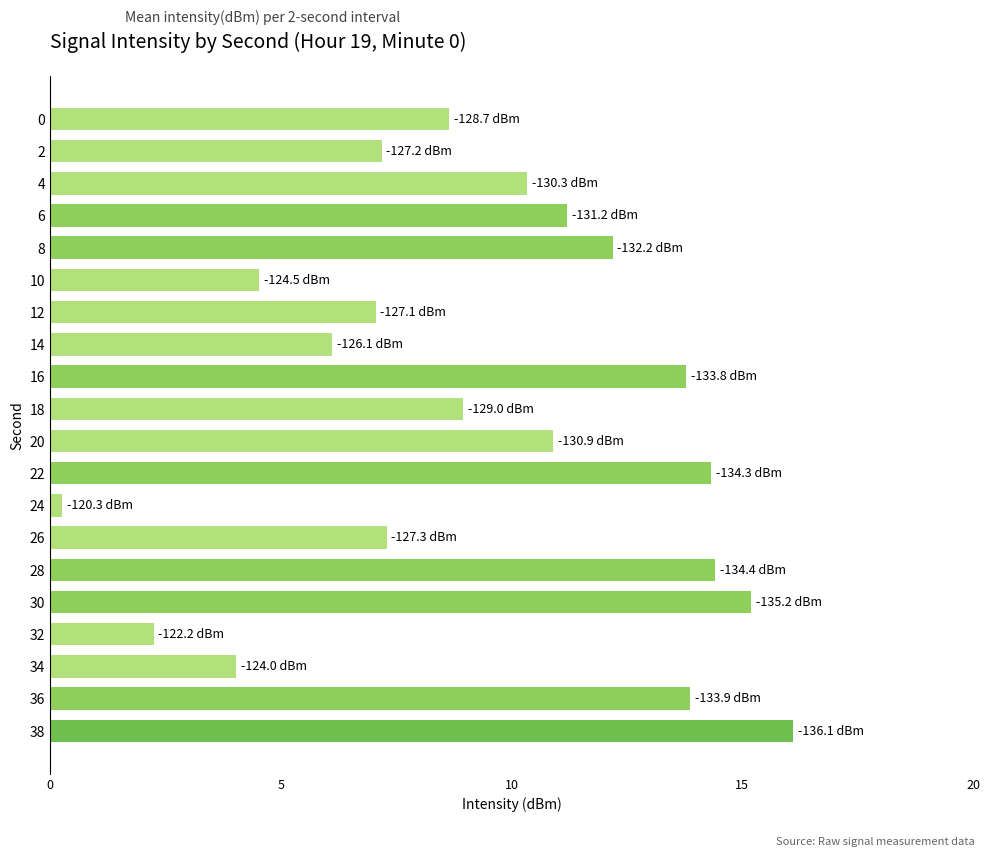

What is the change in value from 14 to 16?

+7.7